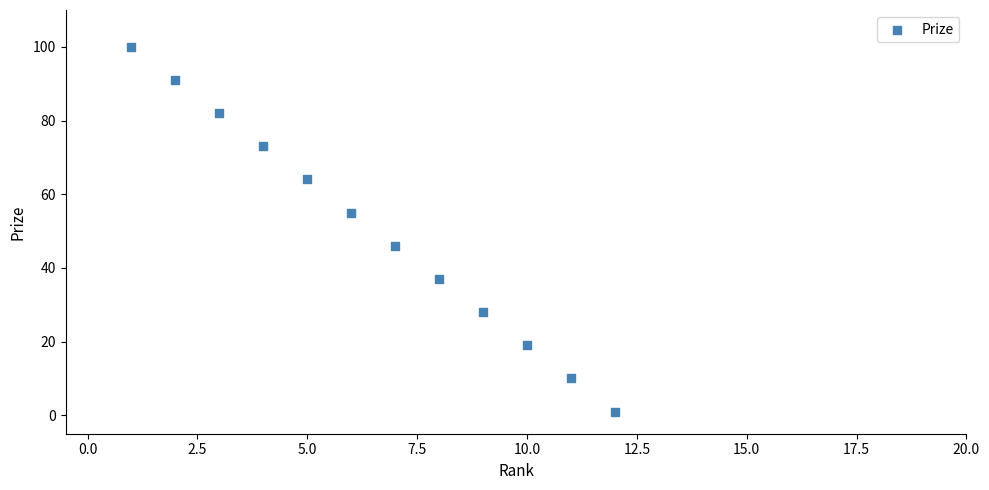

What is the range of Y values (max minus min)?

99